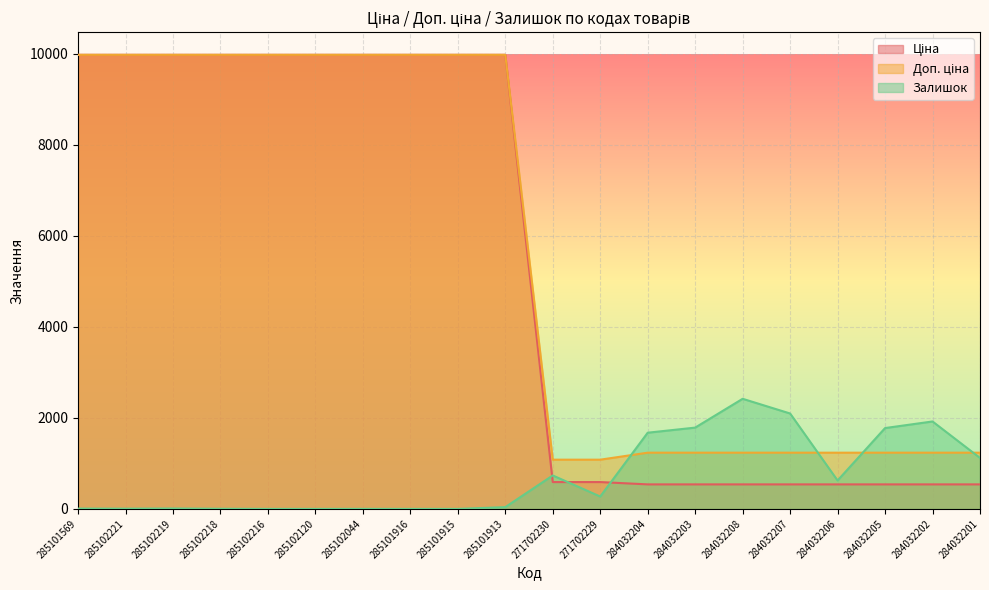

True or false: Ціна and Доп. ціна intersect in this chart.

False